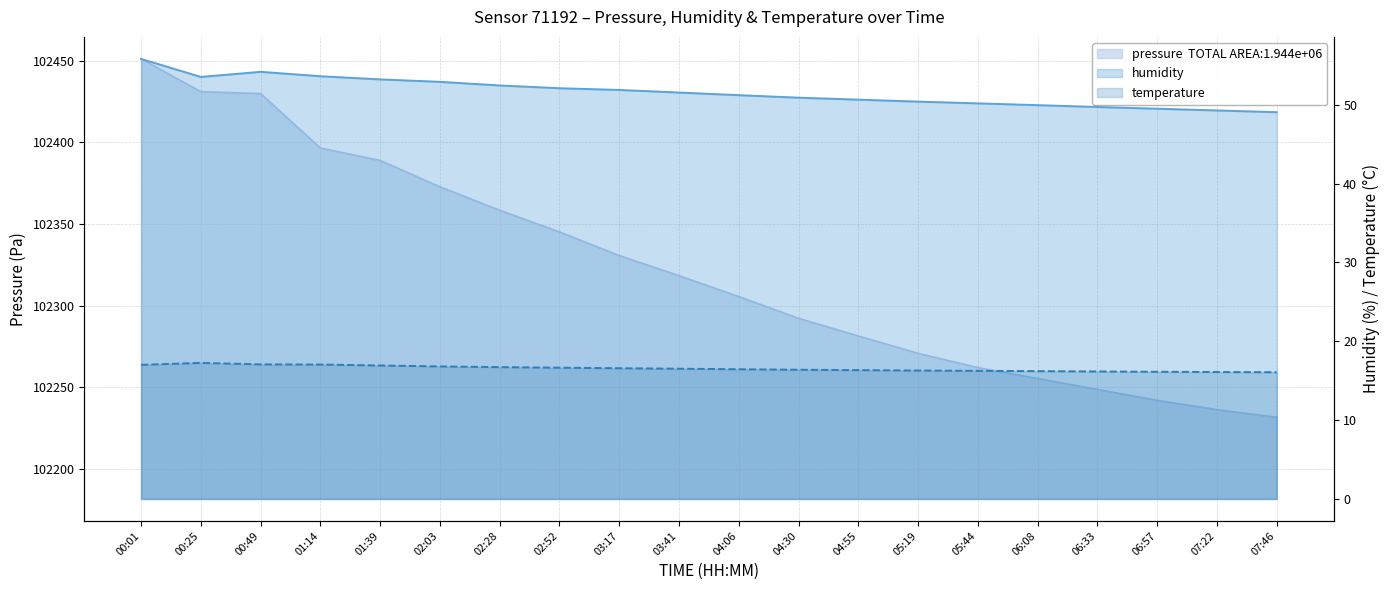

Which series has the widest spread of values?

pressure